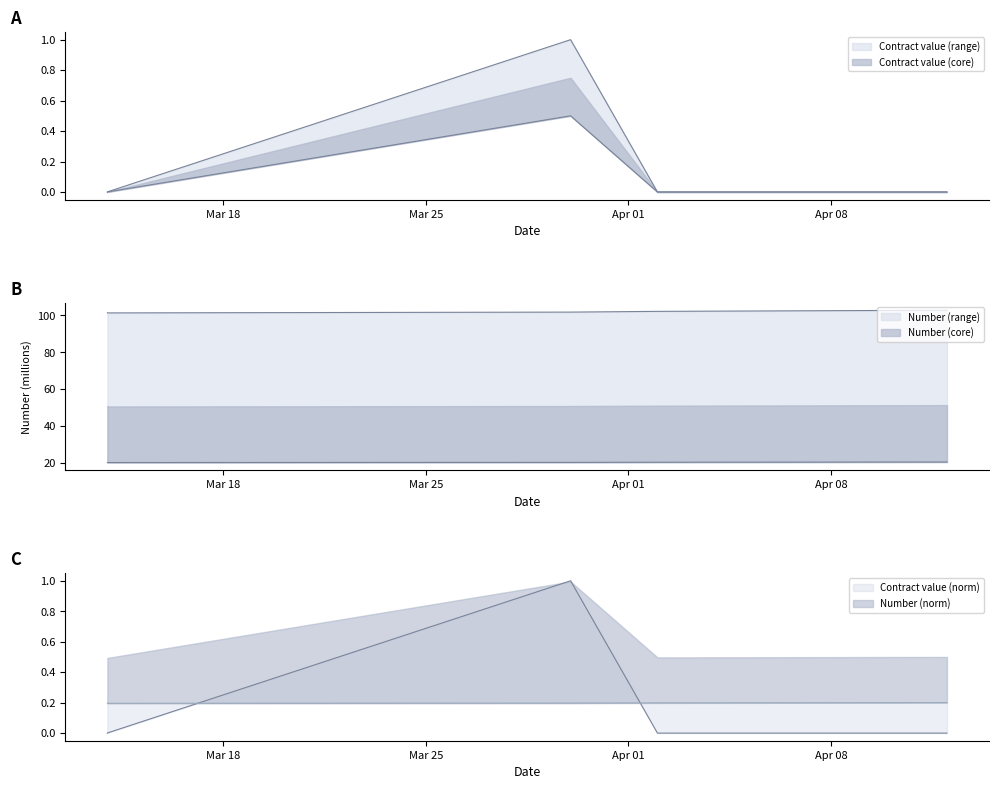

The Number series shows 136.2 at 2024-04-02. True or false?

False